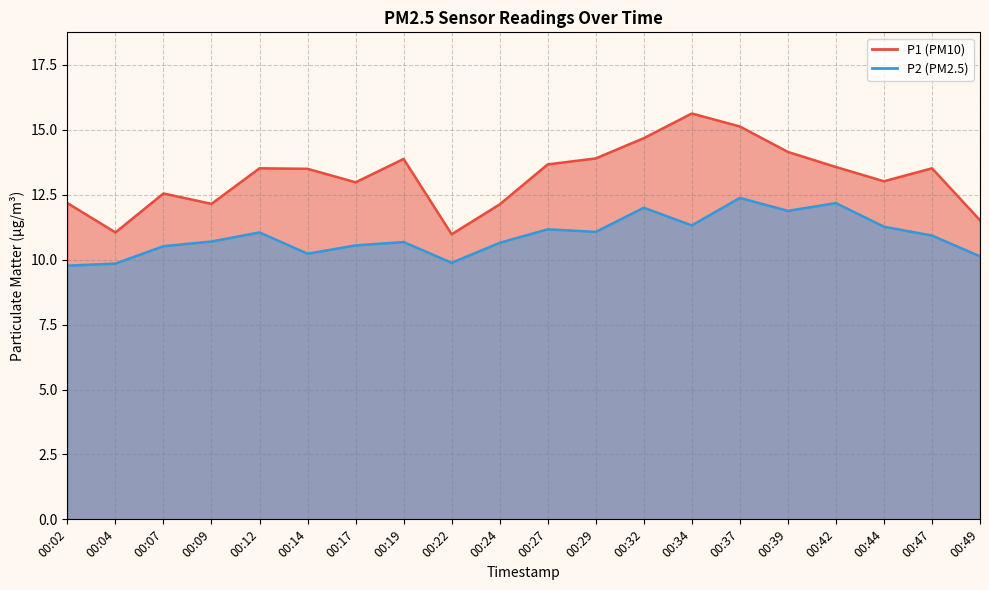

Between 00:04 and 00:07, which series saw the biggest shift?

P1